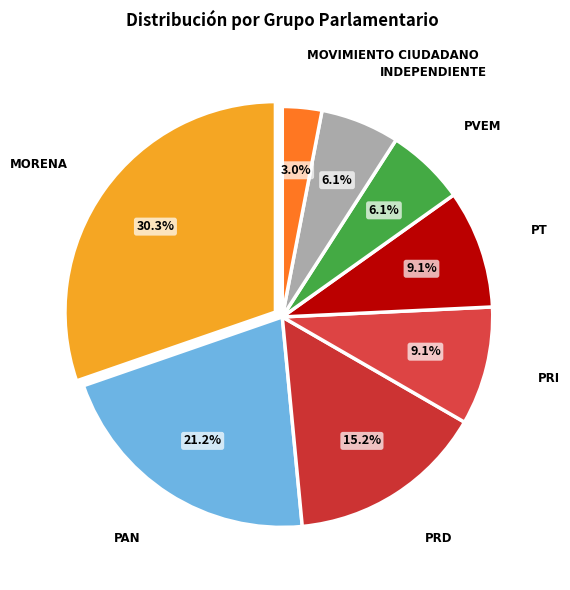

What percentage do MOVIMIENTO CIUDADANO and PAN together represent?

24.2%